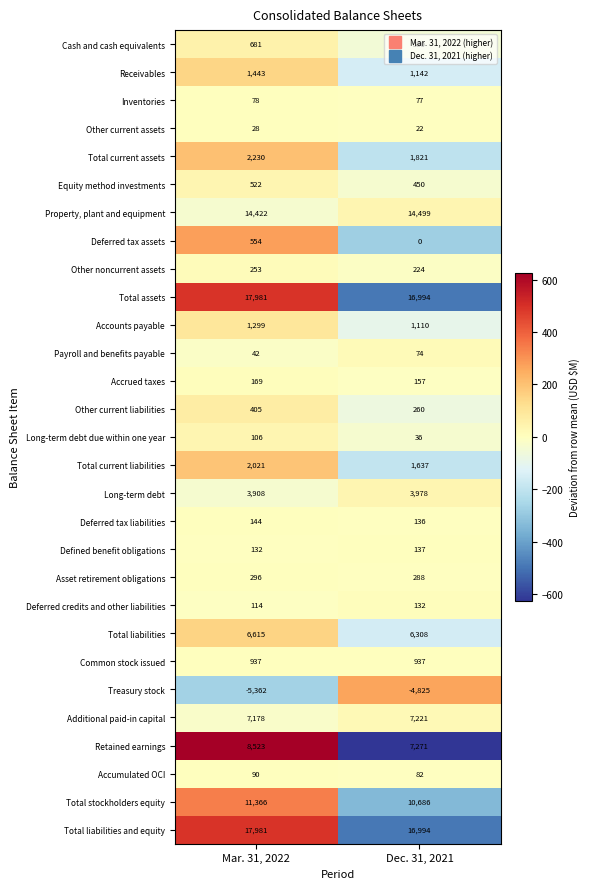

The Accrued taxes series shows 157 at Dec. 31, 2021. True or false?

True